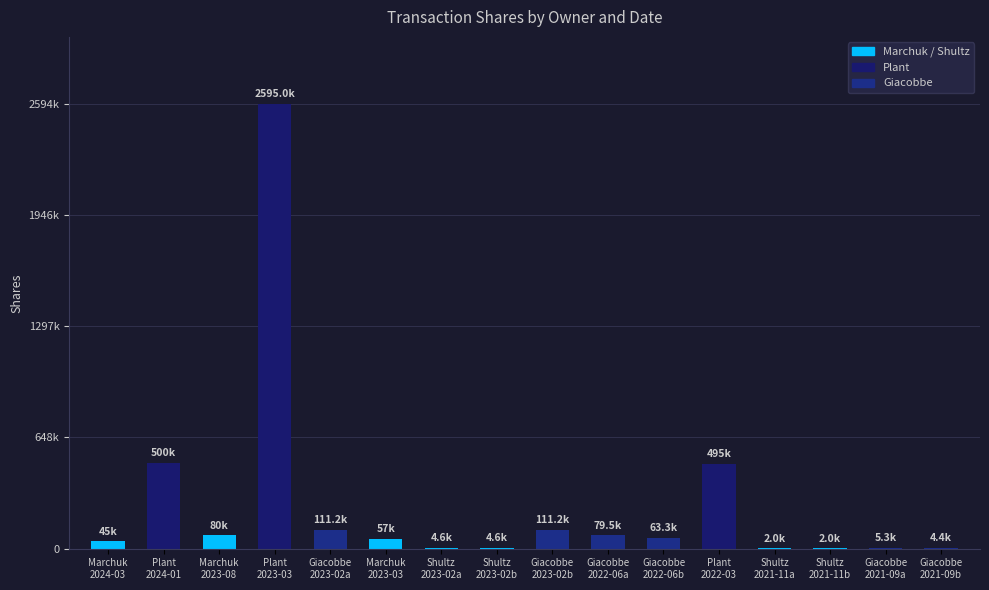

Reading right to left, extract all data points from this chart.

4386	5255	2038	2038	495000	63304	79548	111209	4627	4627	57000	111209	2594999	80000	500000	45000